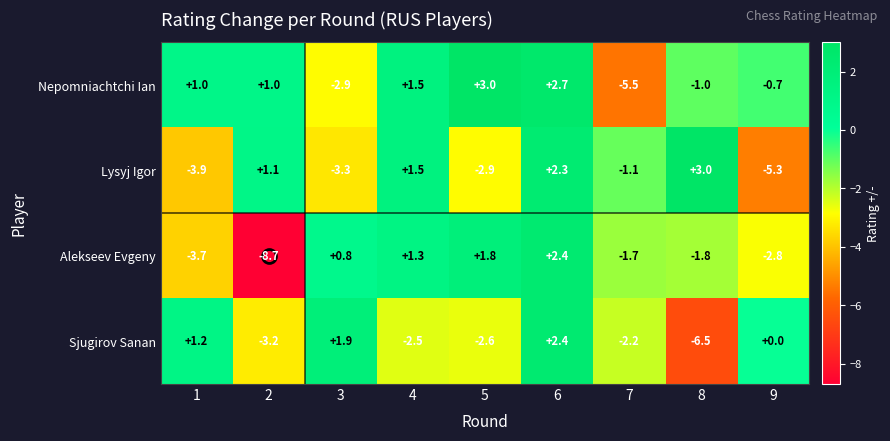

What is the difference between the maximum and minimum values in the Alekseev Evgeny series?

11.1